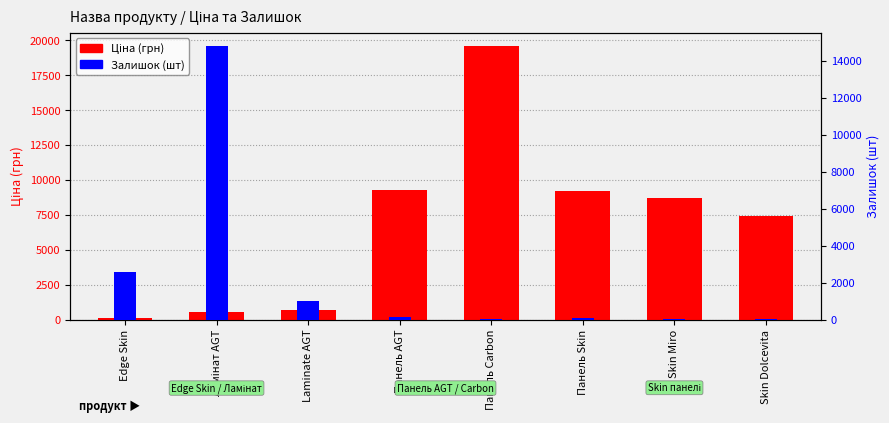

What is the maximum value shown in the chart?

19564.9